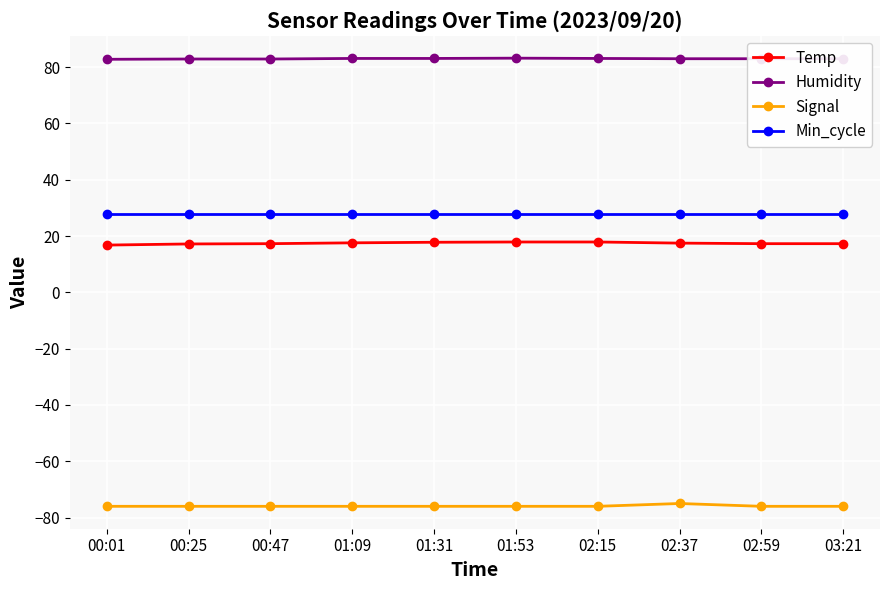

What is the difference between the highest and lowest values at 03:21?

159.0